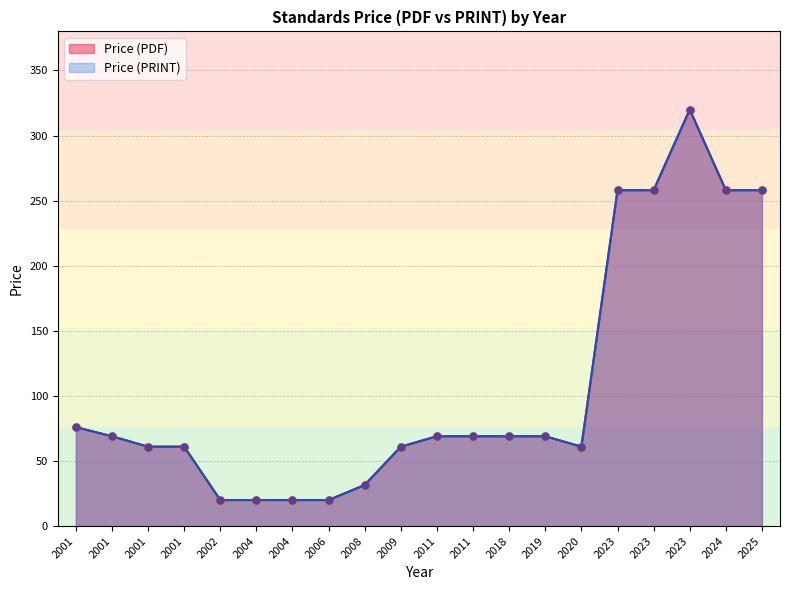

Which series contains the lowest Y value?

Price (PDF)